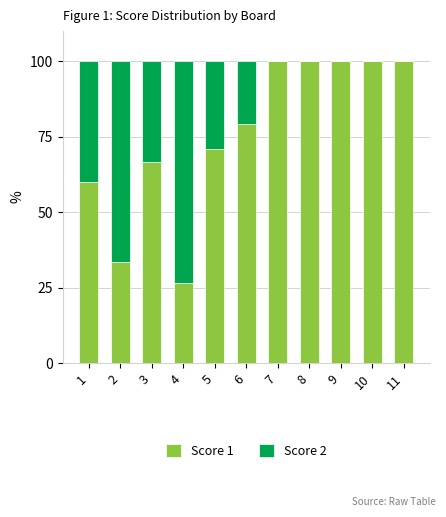

Reading left to right, transcribe the values for Score 1.

1=60.0	2=33.3	3=66.7	4=26.5	5=70.8	6=79.2	7=100.0	8=100.0	9=100.0	10=100.0	11=100.0